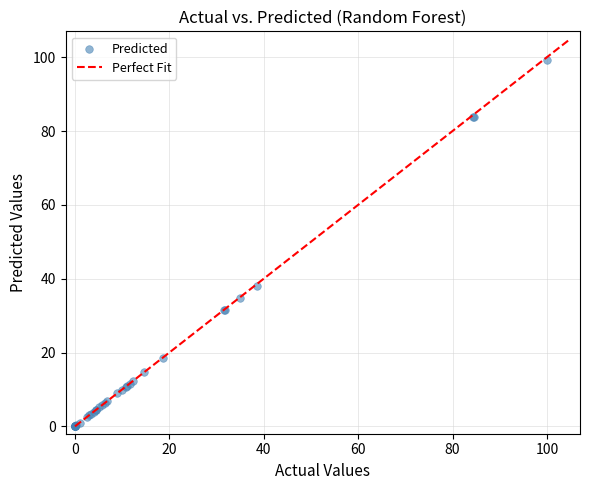

What Y value in the scatter plot is closest to 49?

38.0